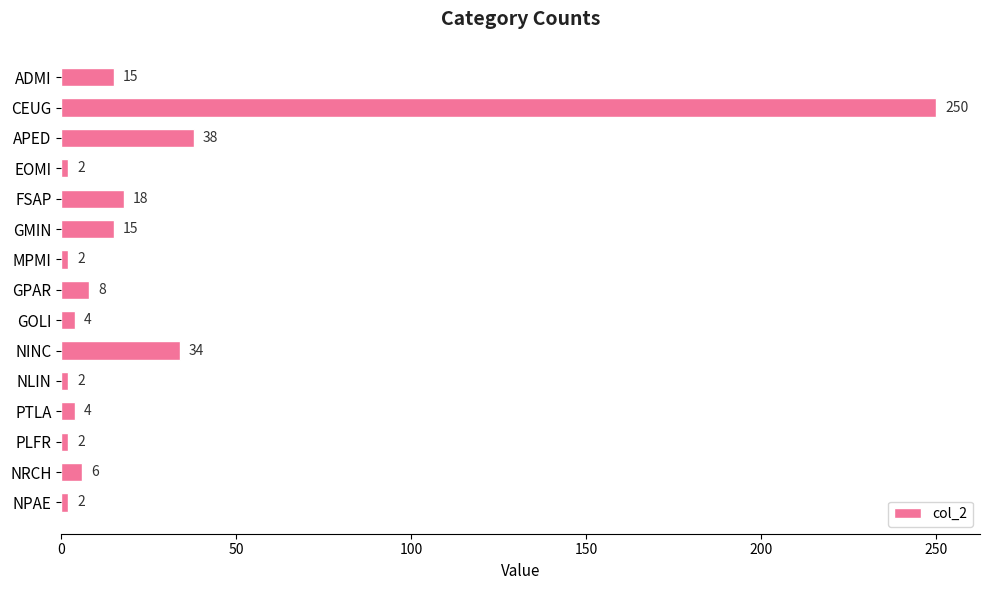

Is it true that the value at ADMI is 15?

True